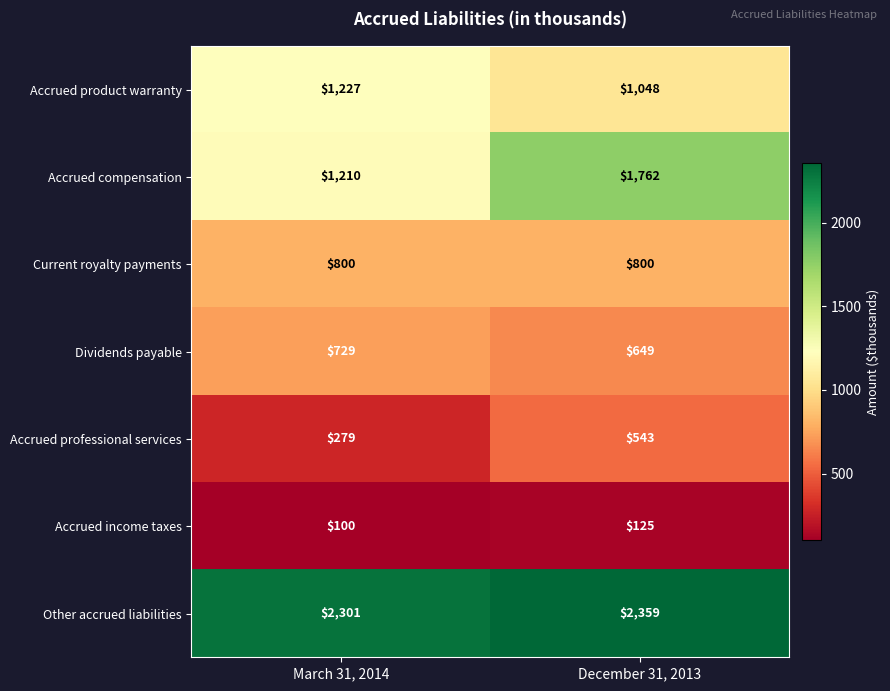

What is the spread (max minus min) of values at March 31, 2014?

2201